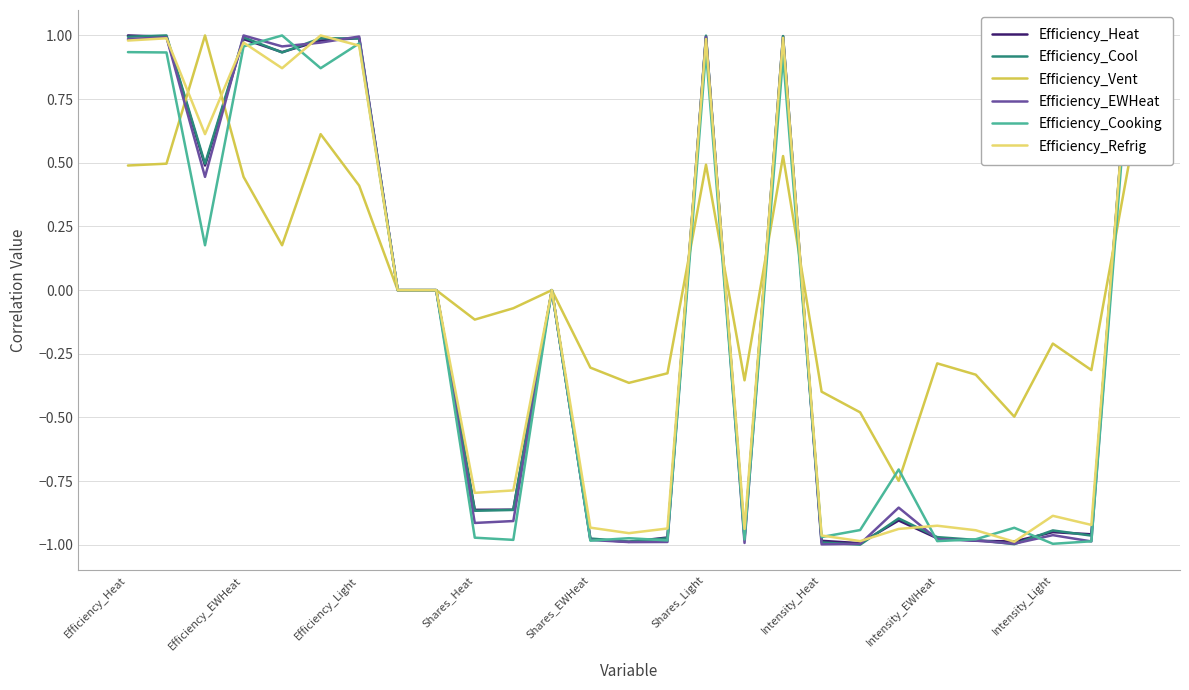

Which series has the largest total across all categories?

Efficiency_Vent